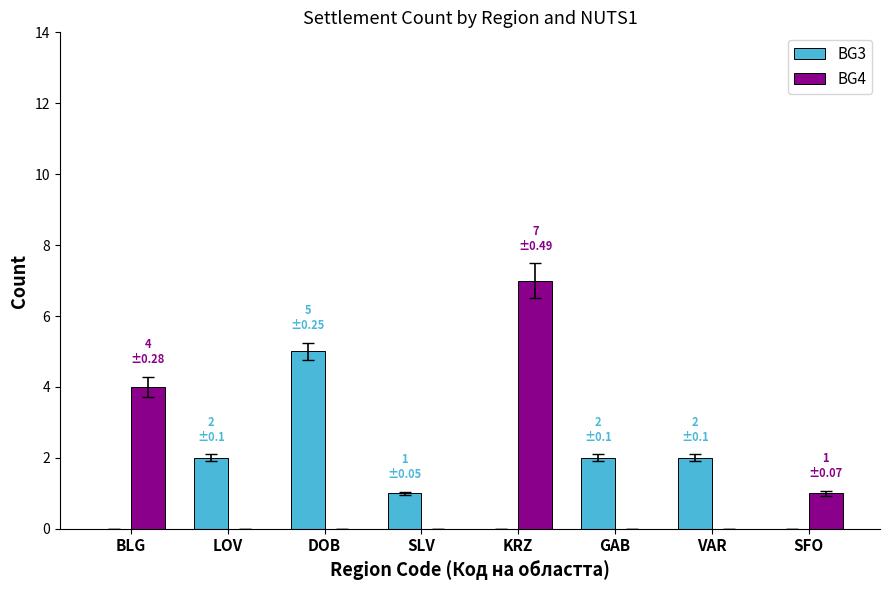

Does the chart contain stacked bars?

No